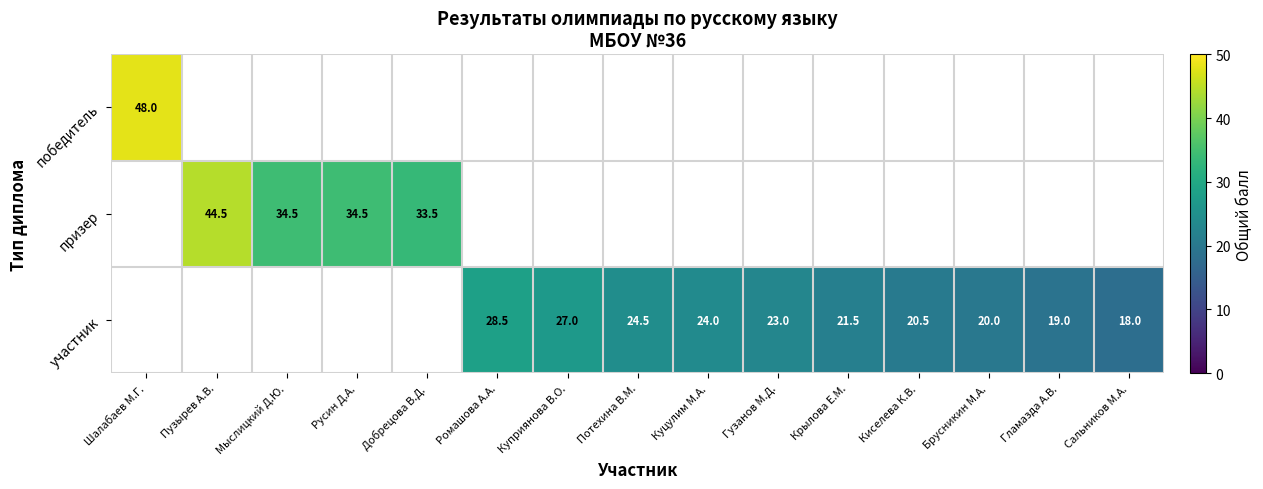

At how many categories does at least one series exceed 27?

6